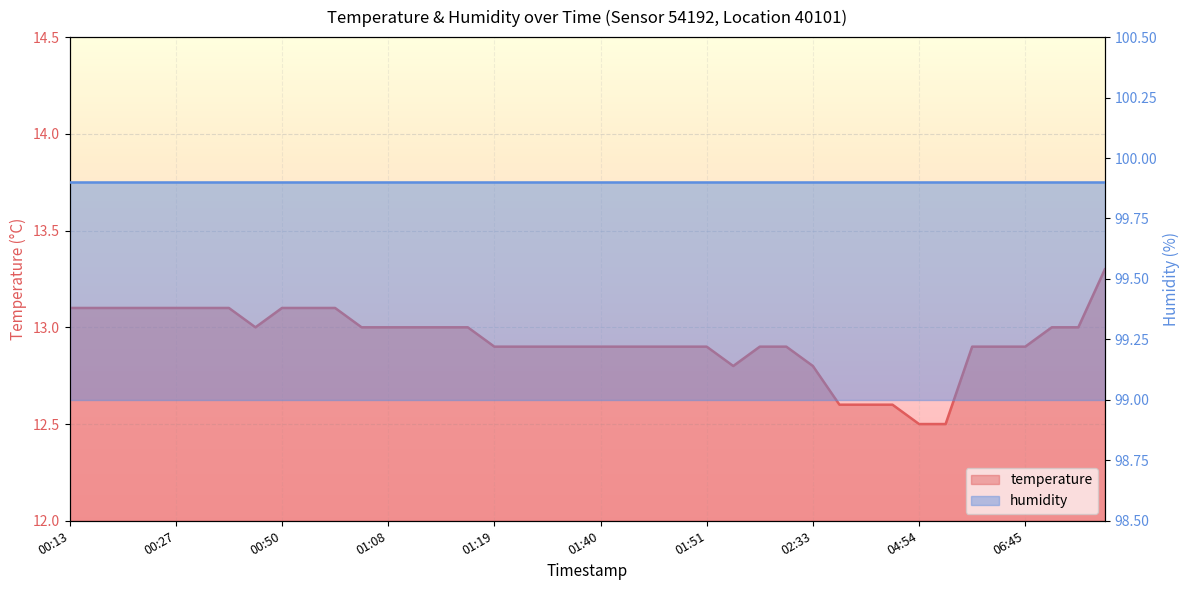

How many points are lower than both their immediate neighbors (excluding endpoints)?

2